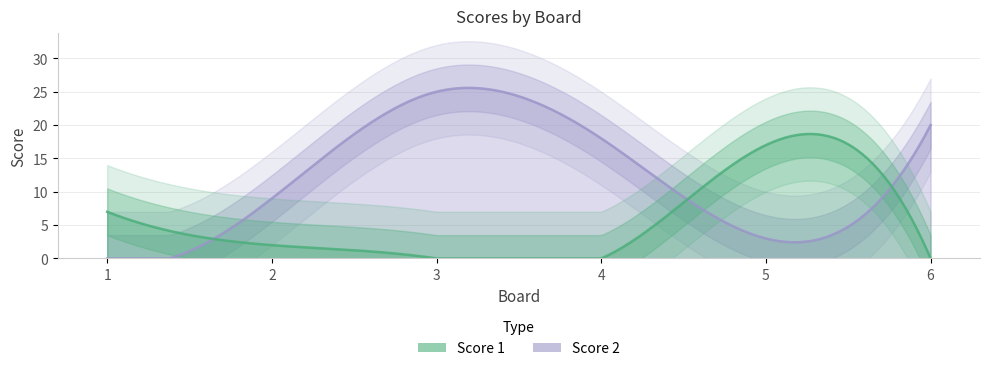

How many categories are shown in the chart?

6